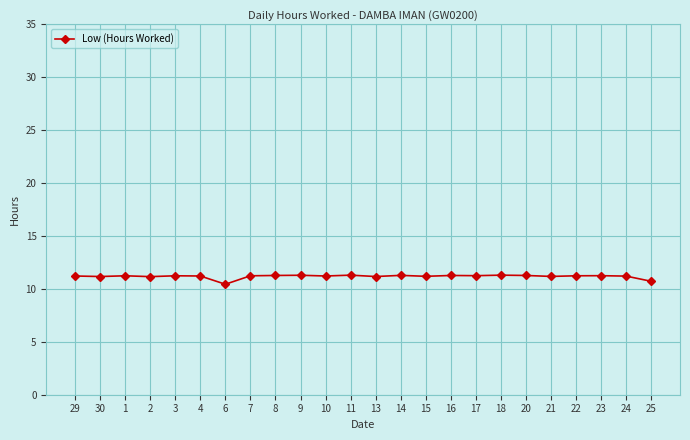

Approximately how many times larger is the value at 29 compared to 20?

1.0